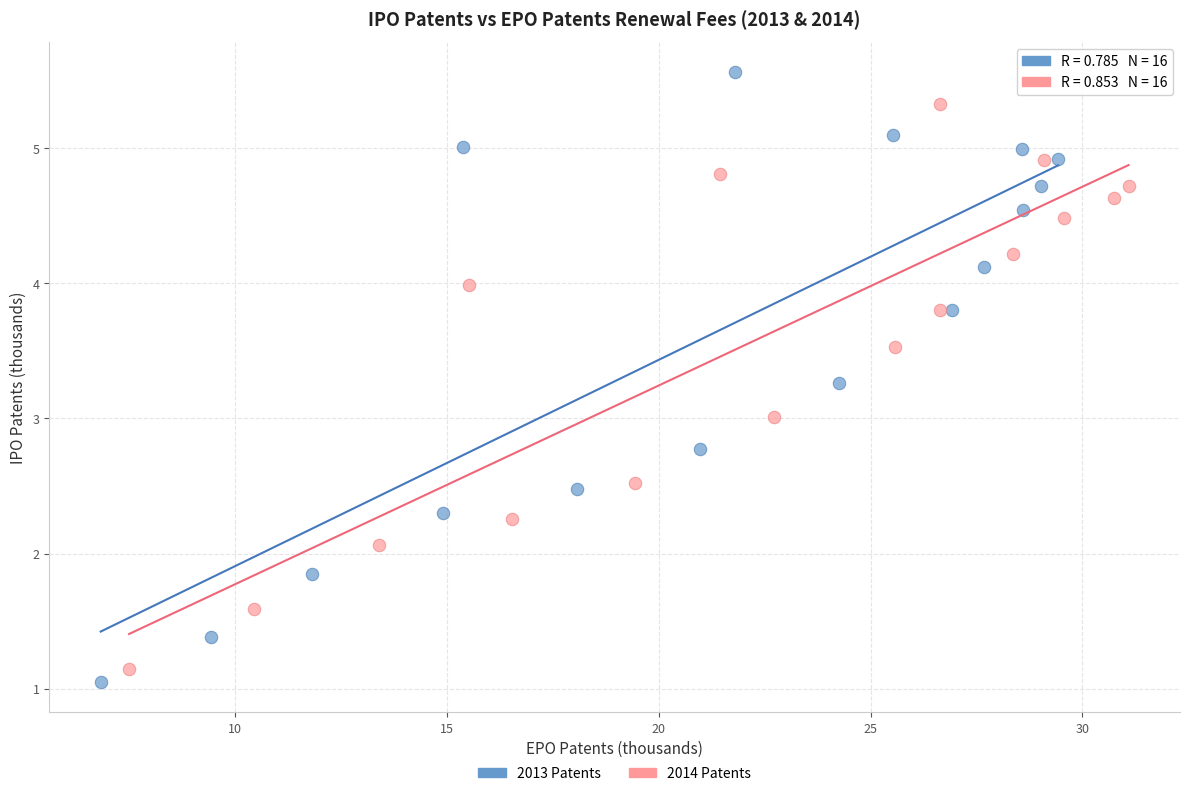

Which series contains the highest Y value?

2013 Patents